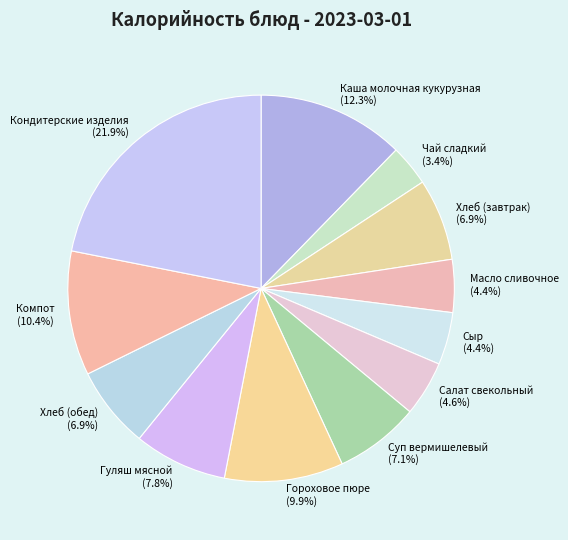

Is the sum of Каша молочная кукурузная and Масло сливочное greater than half?

No